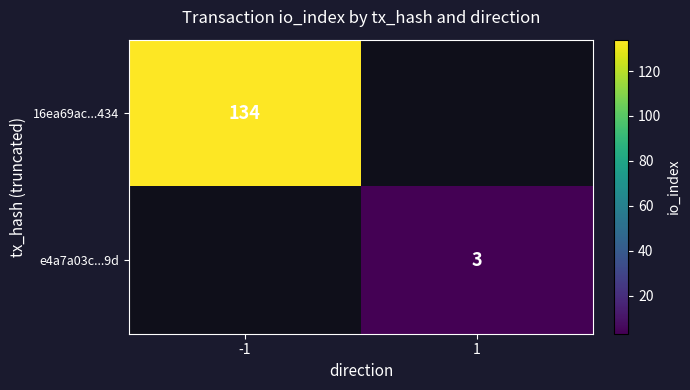

Is the value of e4a7a03c...9d at 1 greater than the value of 16ea69ac...434 at -1?

No